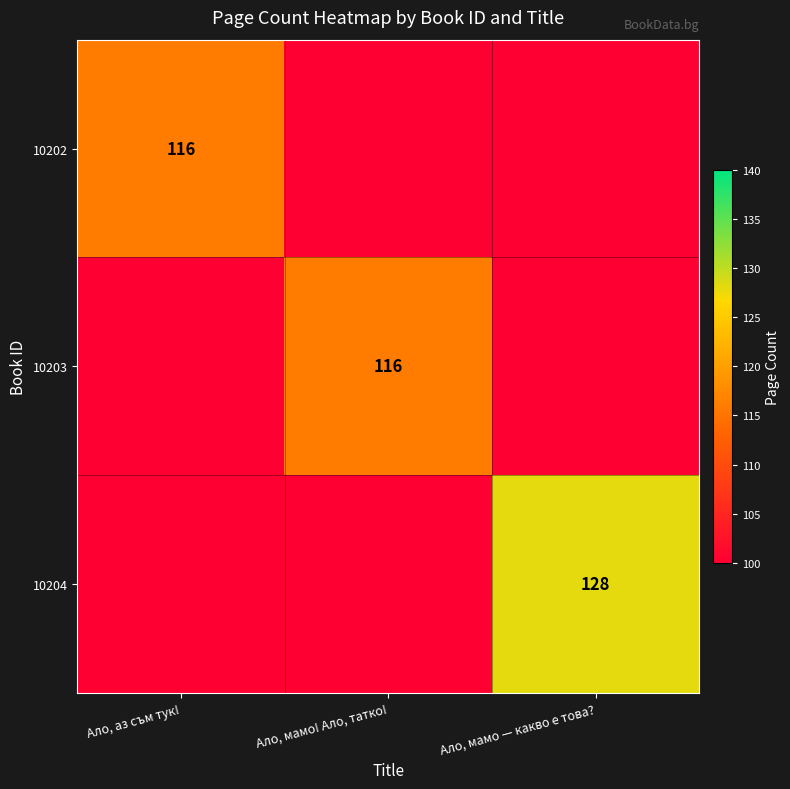

Which category has the lowest value across all series?

Ало, мамо! Ало, татко!